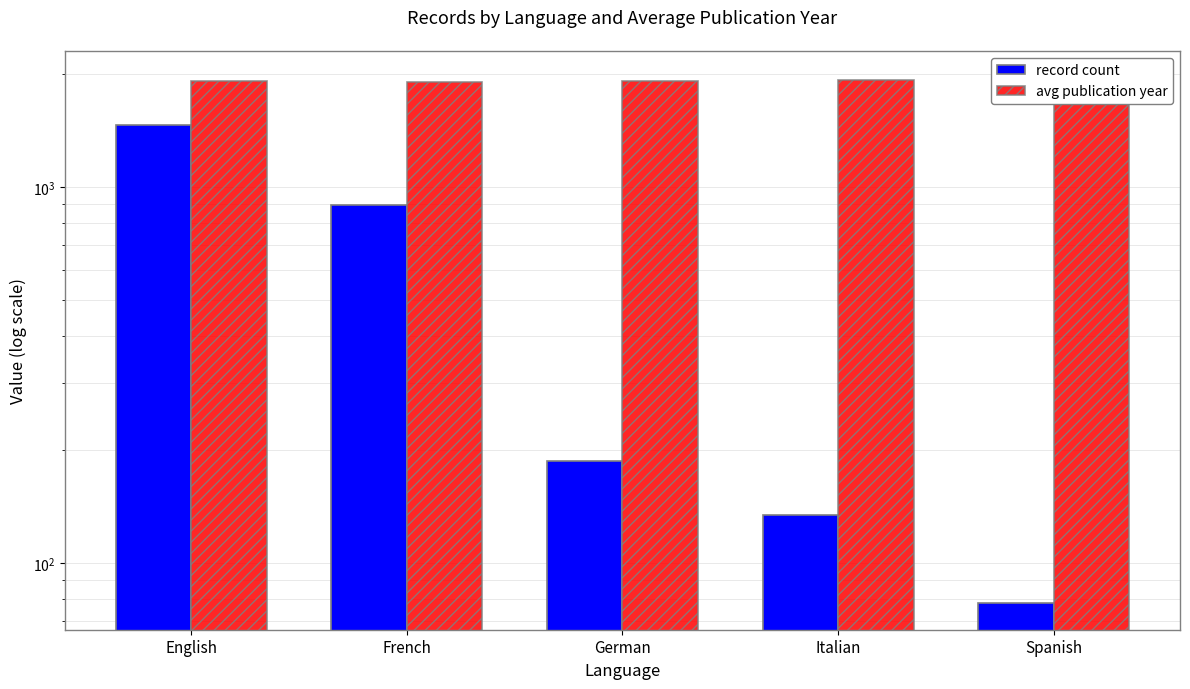

Is the value of avg publication year at German greater than the value of record count at Italian?

Yes